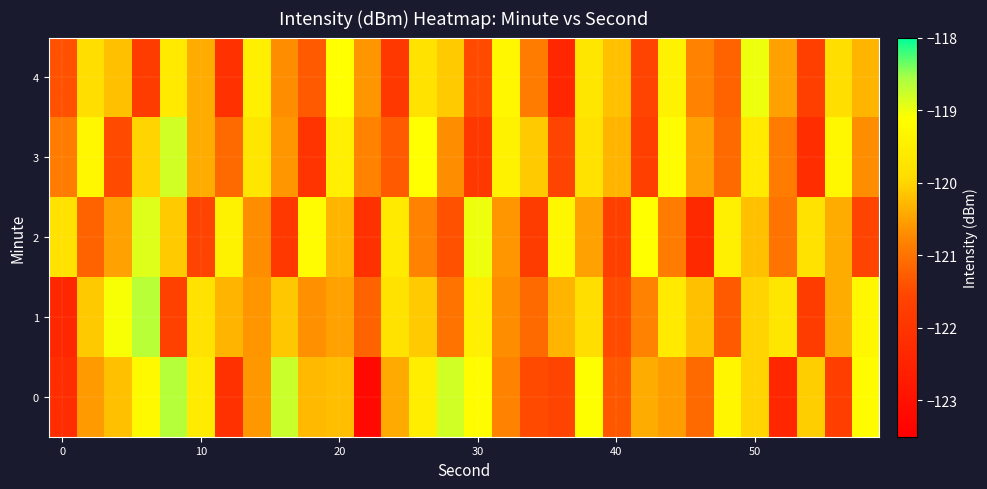

At how many categories does at least one series exceed -121?

30